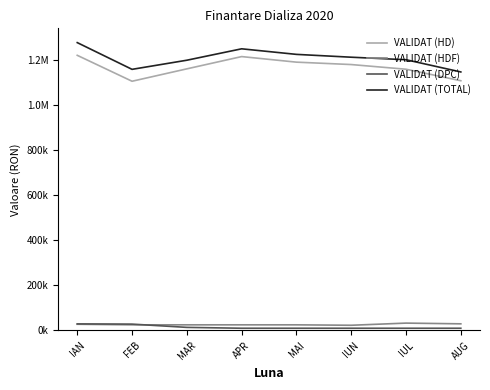

Does the chart display data point markers on the line(s)?

No